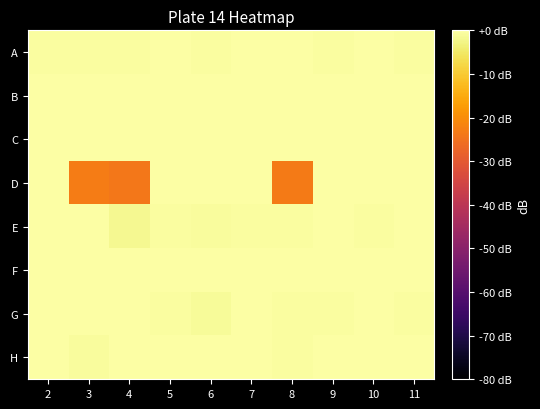

At which category does the chart reach its peak across all series?

6